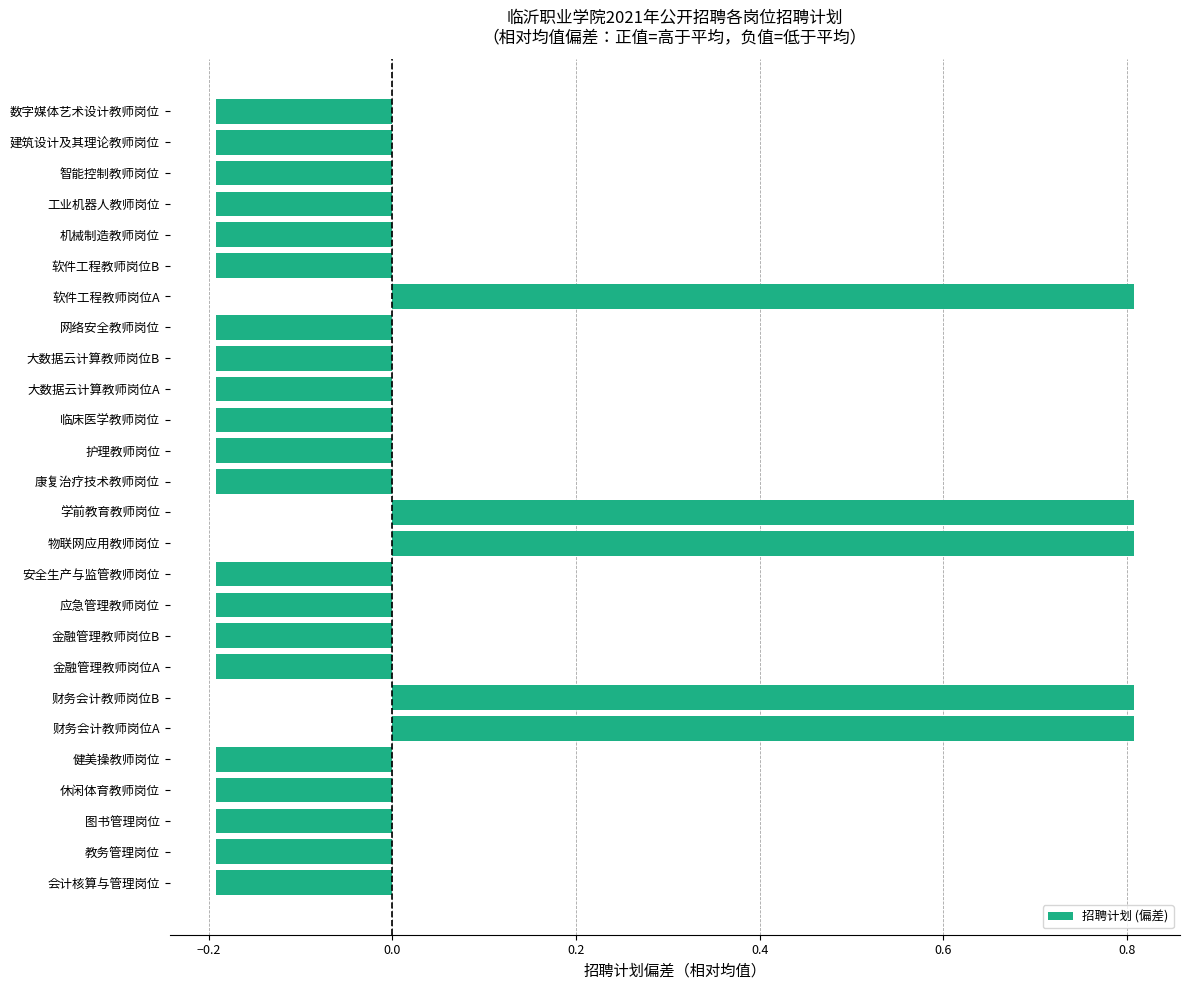

What is the maximum value shown in the chart?

0.8